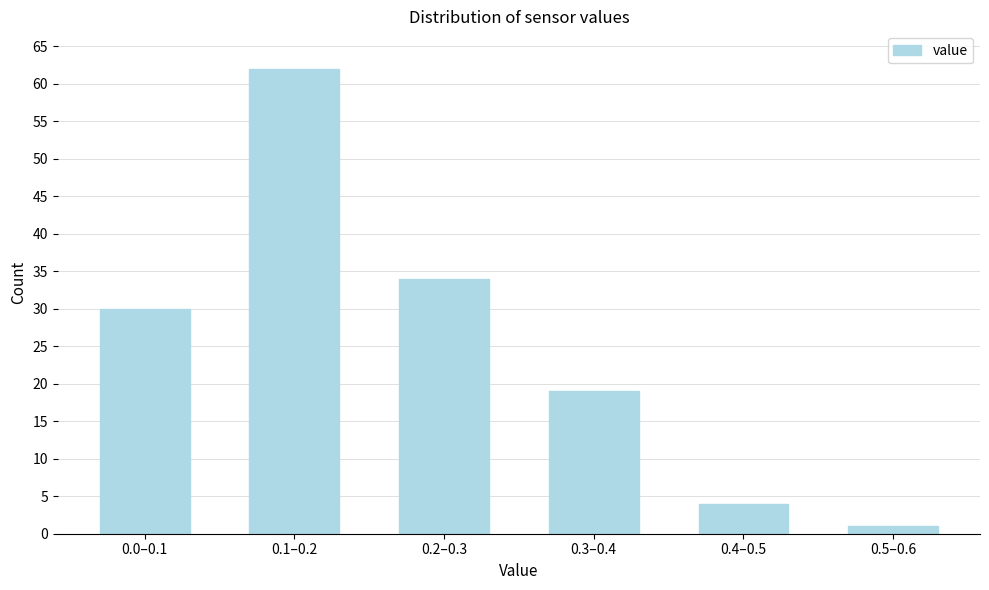

Reading left to right, list all the values displayed in this chart.

0.0–0.1=30	0.1–0.2=62	0.2–0.3=34	0.3–0.4=19	0.4–0.5=4	0.5–0.6=1